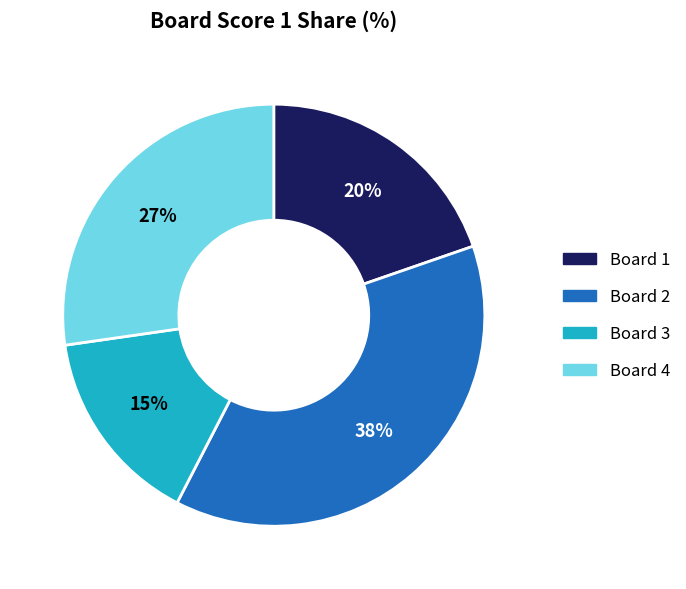

Combined, do Board 2 and Board 1 account for over 50%?

Yes